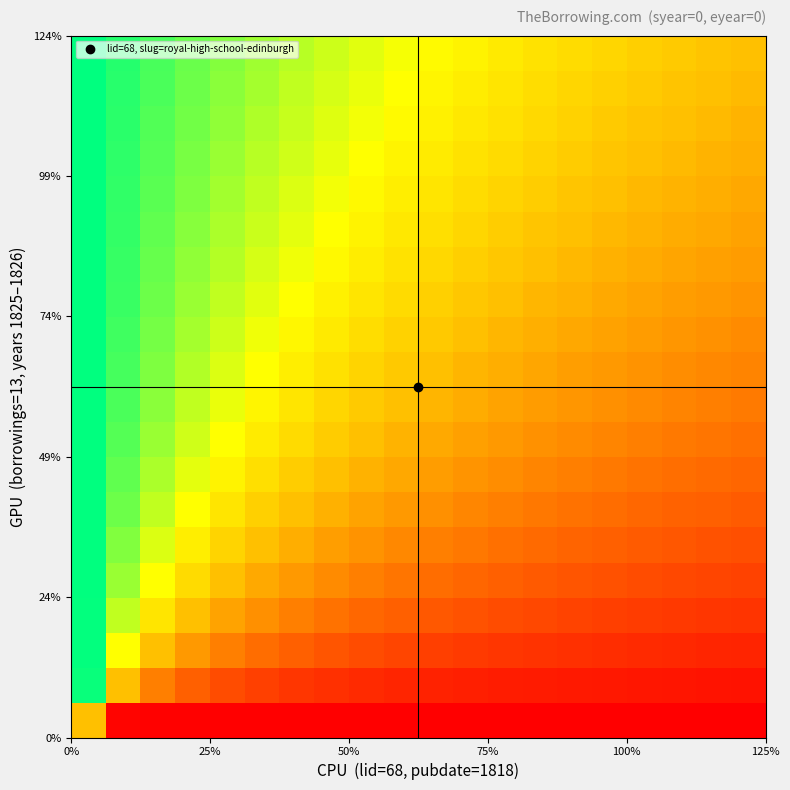

How many series are shown in this chart?

20